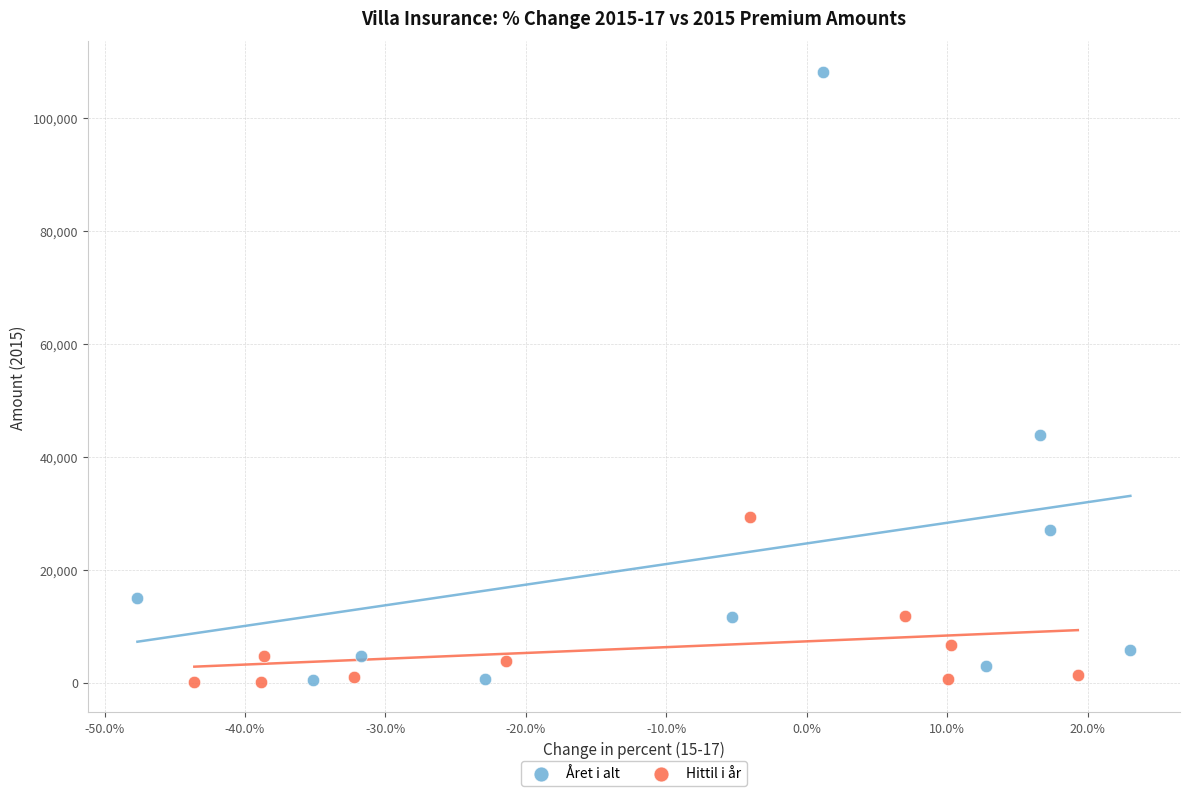

Which series reaches the maximum Y coordinate?

Året i alt